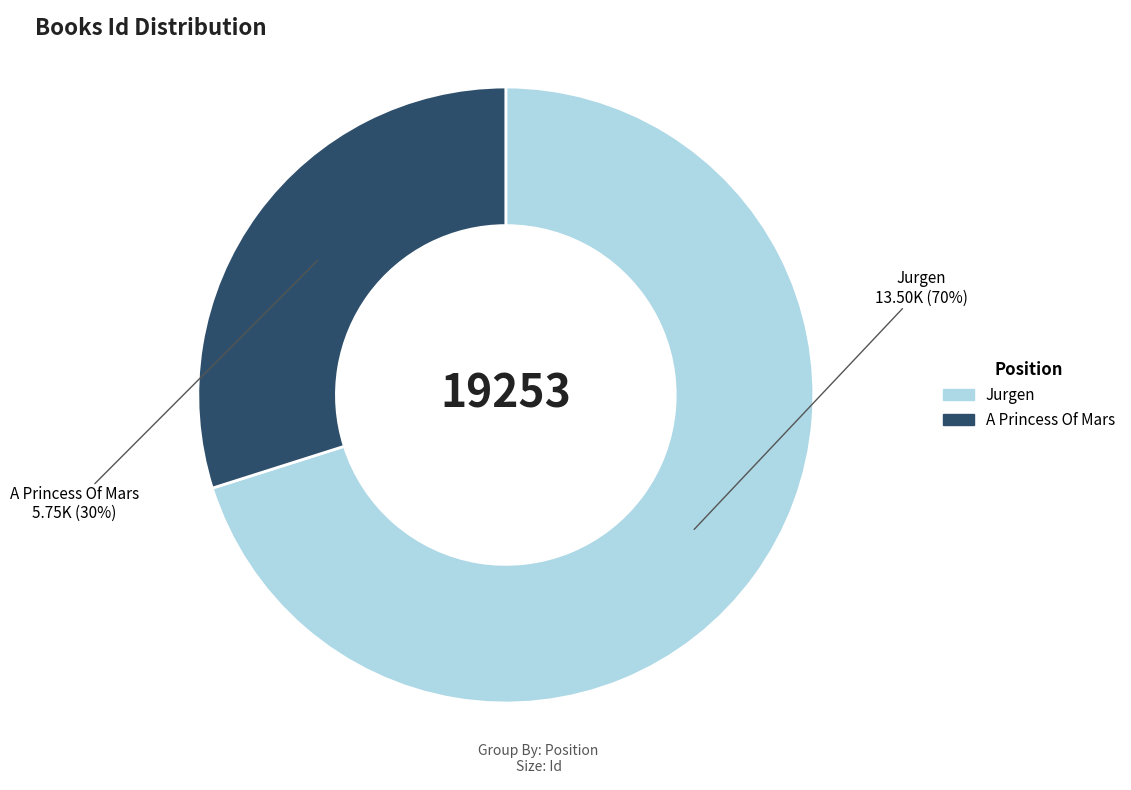

To the nearest percent, what portion does A Princess Of Mars represent?

30%